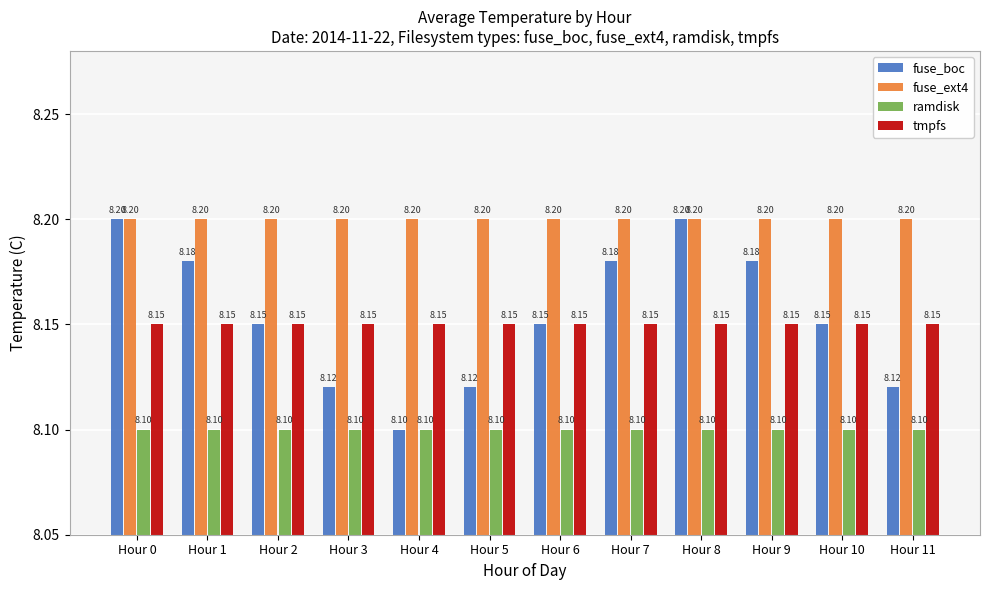

What are all the series names shown in the legend?

fuse_boc, fuse_ext4, ramdisk, tmpfs